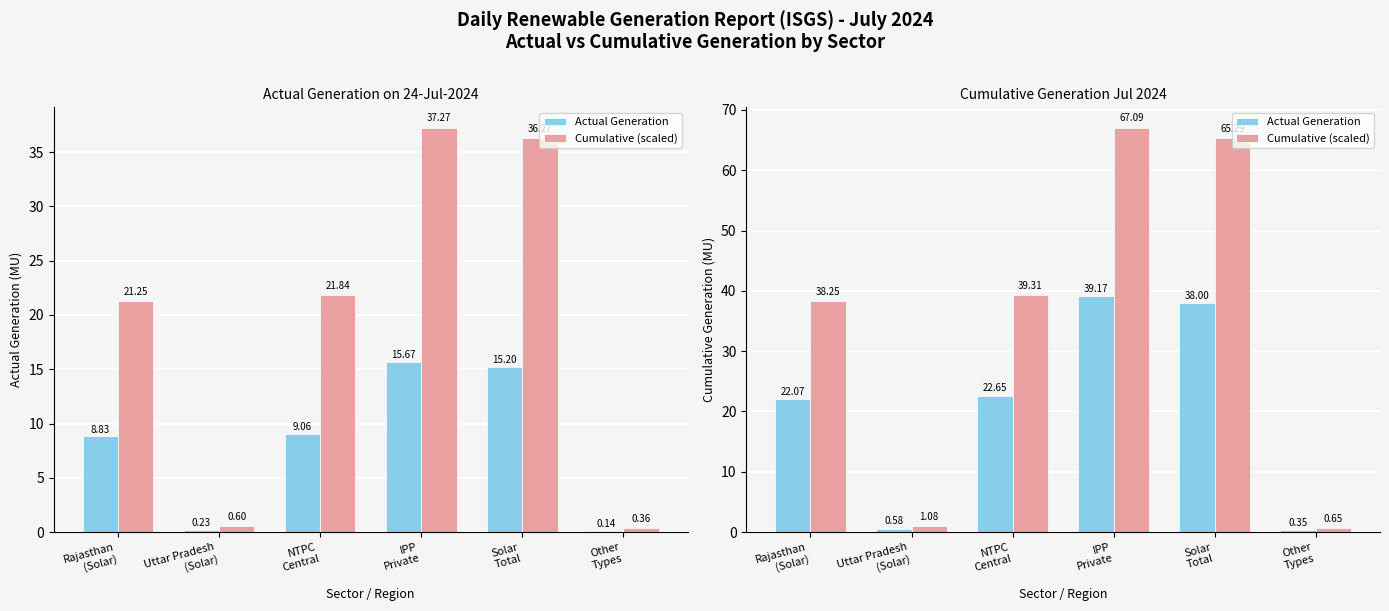

Rank the series at Rajasthan
(Solar) from lowest to highest value.

Actual Generation, Cumulative (scaled)